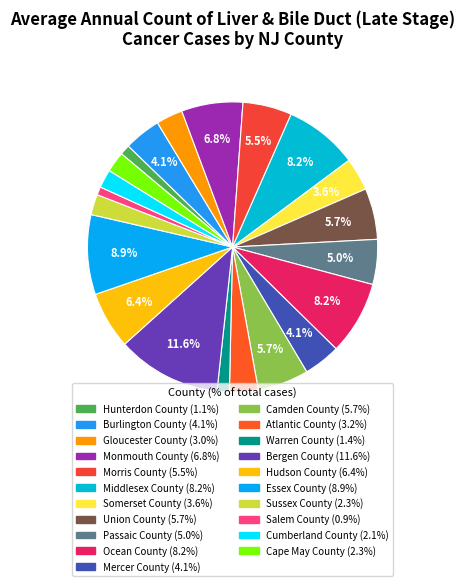

Does Warren County represent more than half of the total?

No